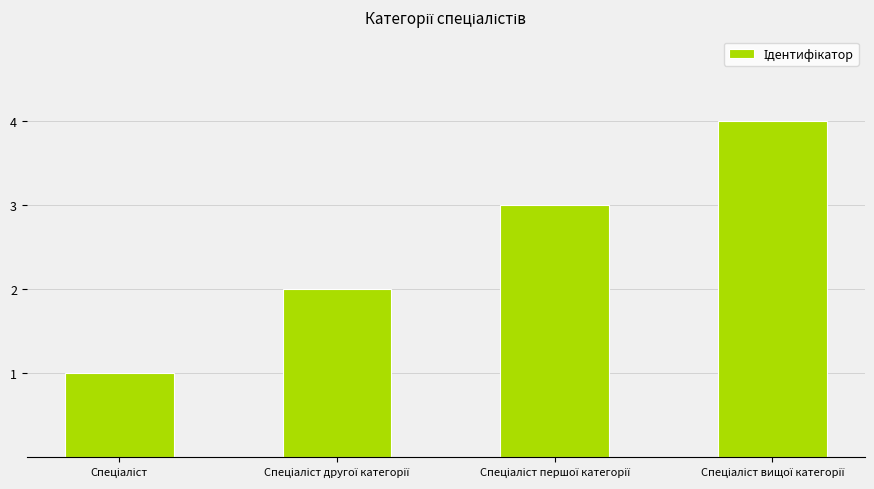

What is the difference between the maximum and minimum values?

3